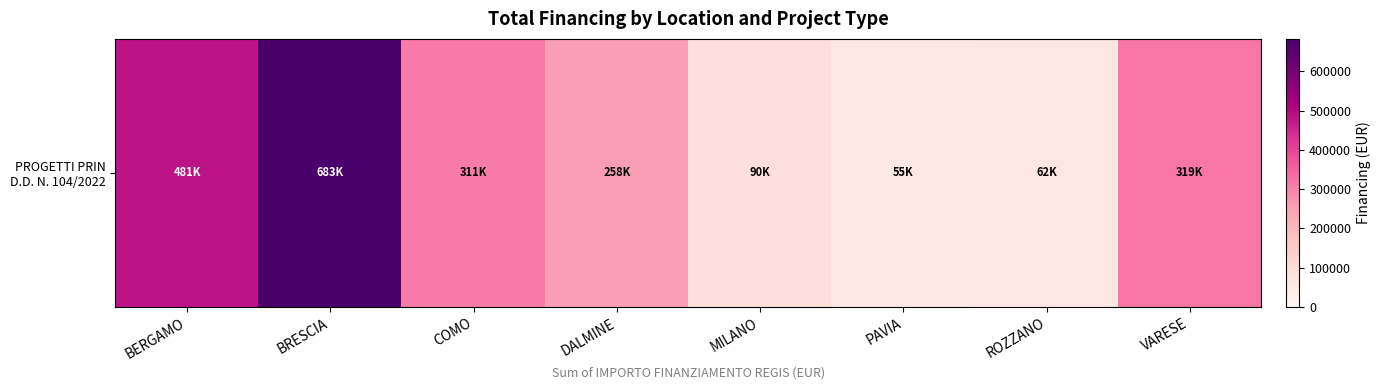

What is the approximate value at BERGAMO?

480788.9